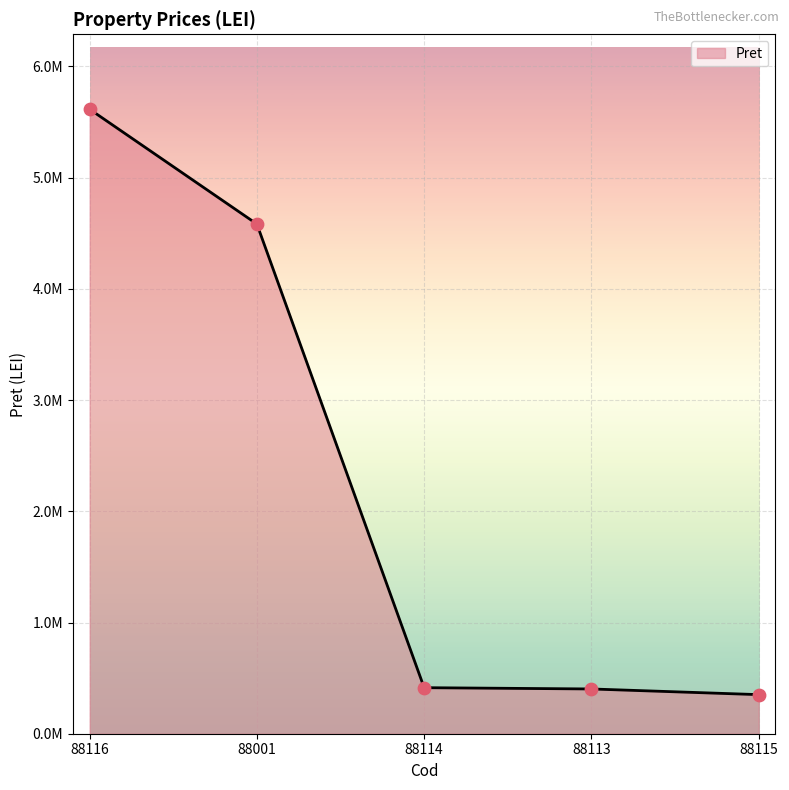

Is this an area chart (filled region under the line)?

Yes